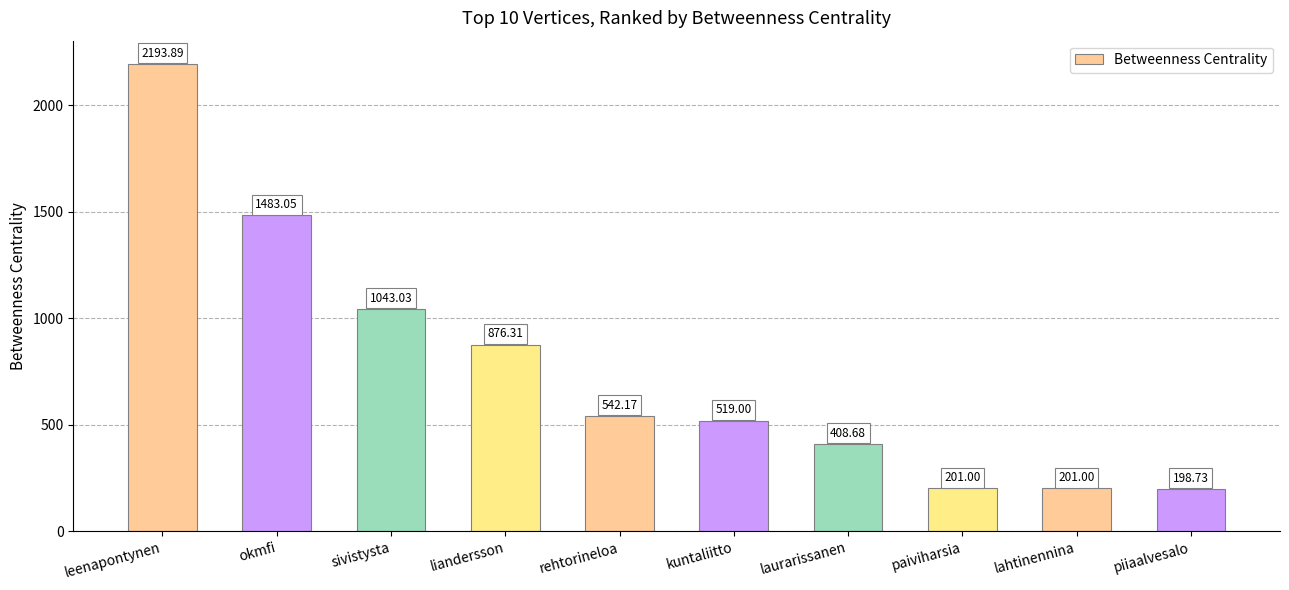

What is the label of the 1st bar from the left?

leenapontynen